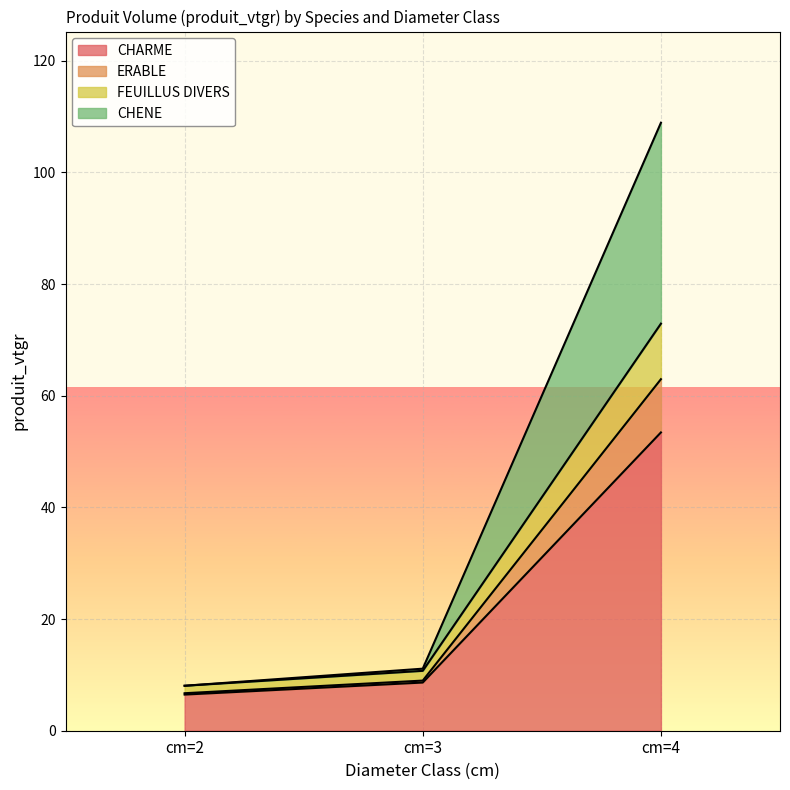

What is the total value across all series at cm=4?

108.9